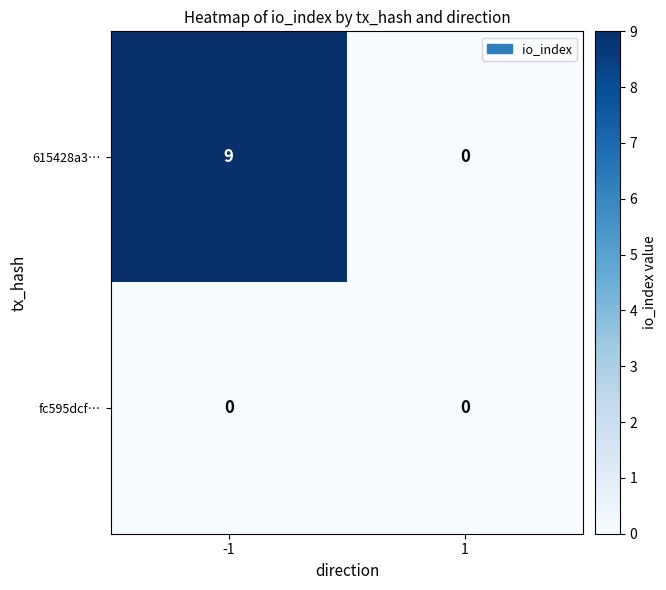

What is the greatest value displayed?

9